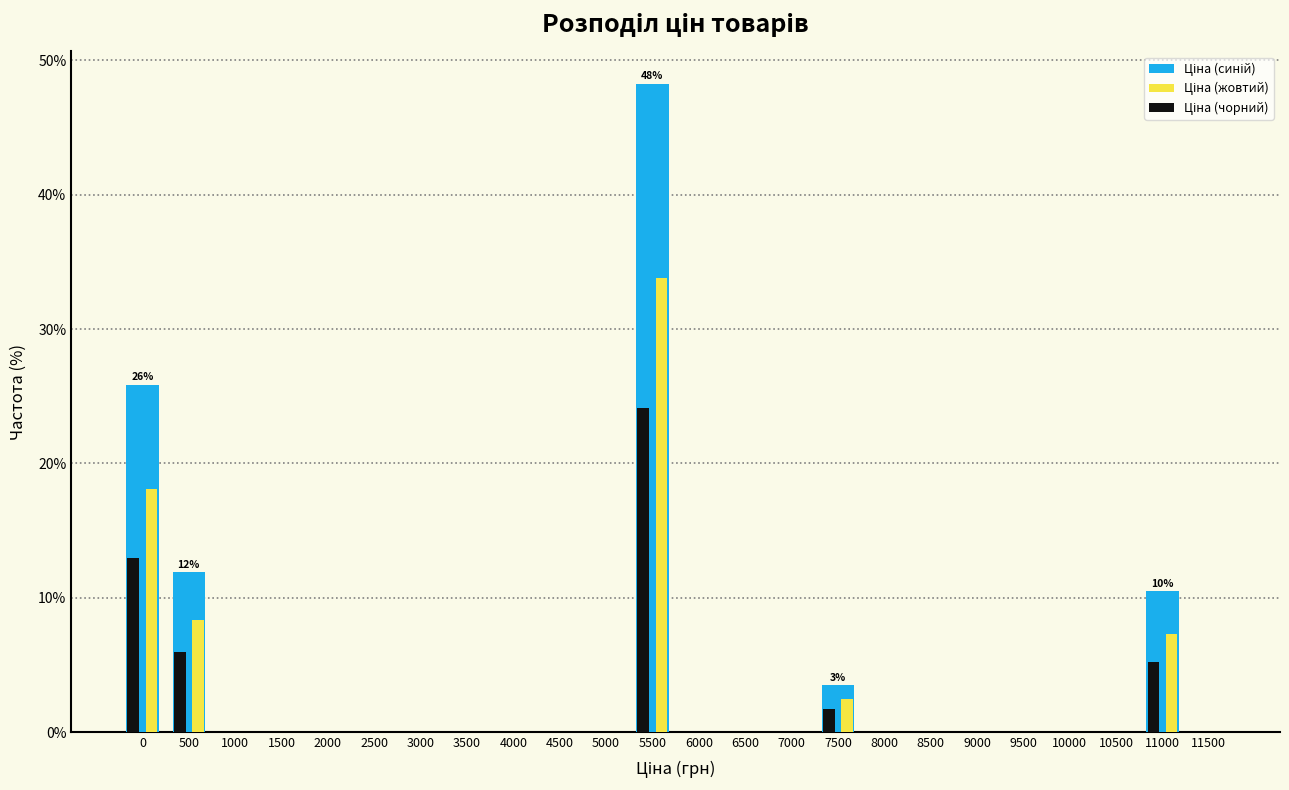

Which label corresponds to the largest value in the chart?

5500